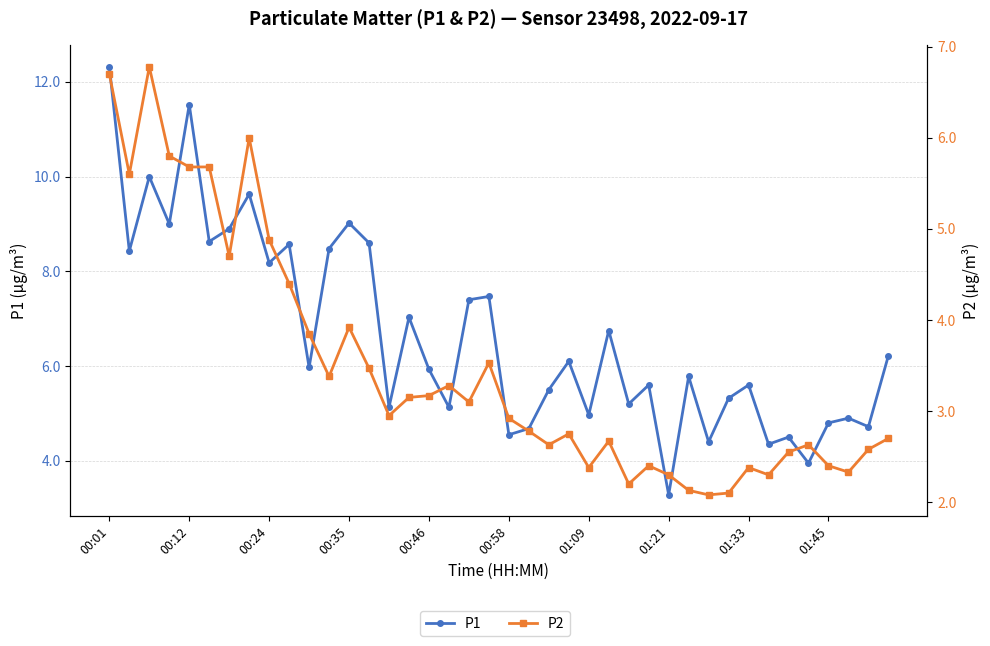

What is the difference between the highest and lowest values at 13?

5.1